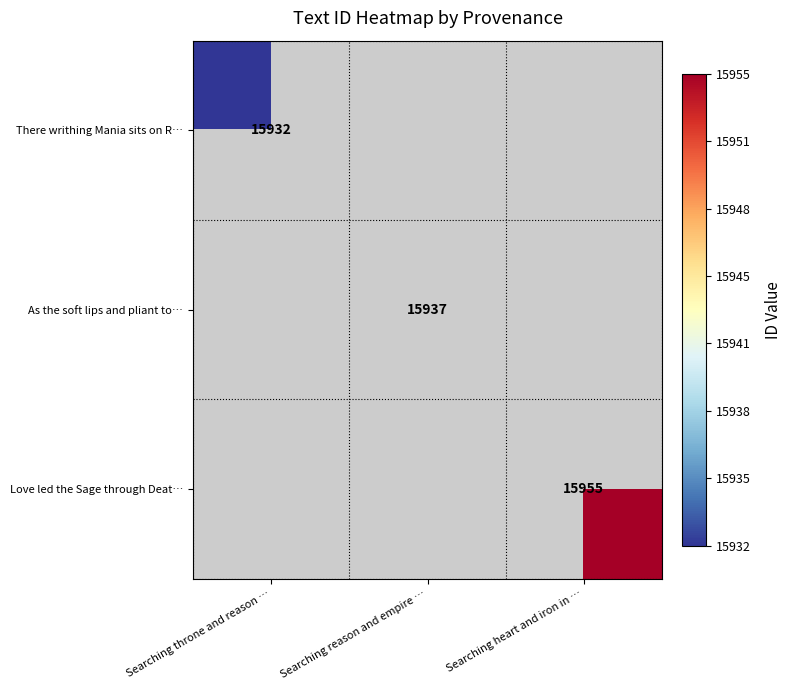

Is it true that As the soft lips and pliant to… equals 22824 at Searching reason and empire …?

False